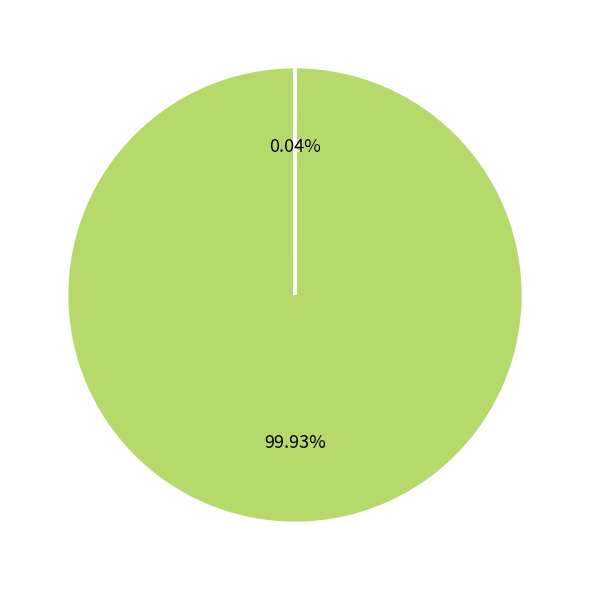

Is there a majority slice in this chart?

Yes